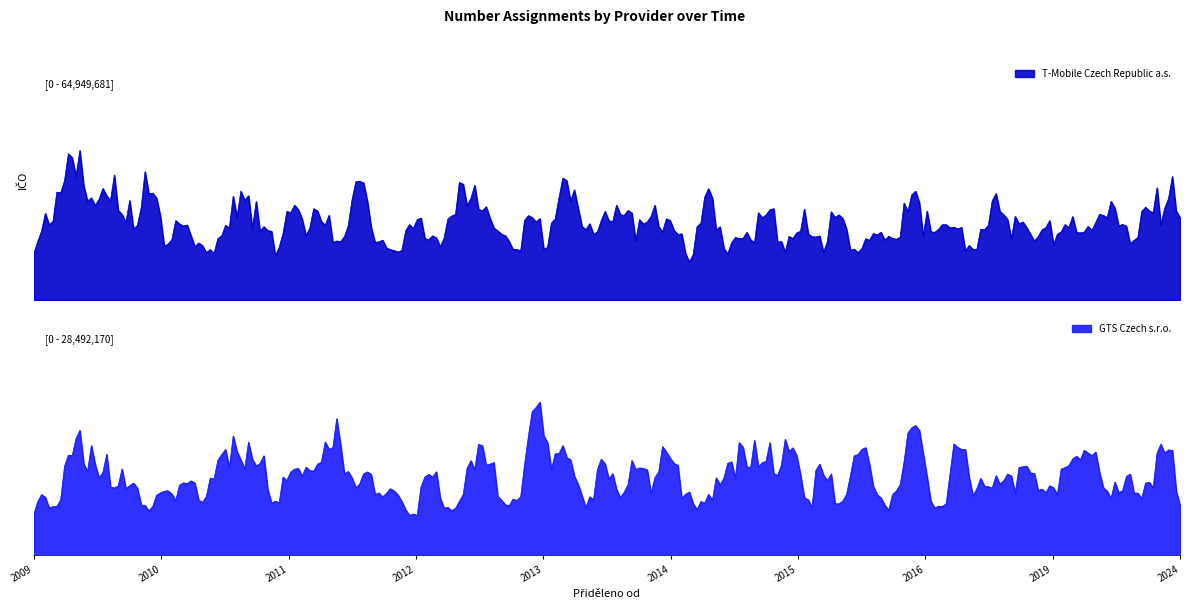

True or false: GTS Czech s.r.o. and T-Mobile Czech Republic a.s. cross at least once.

False